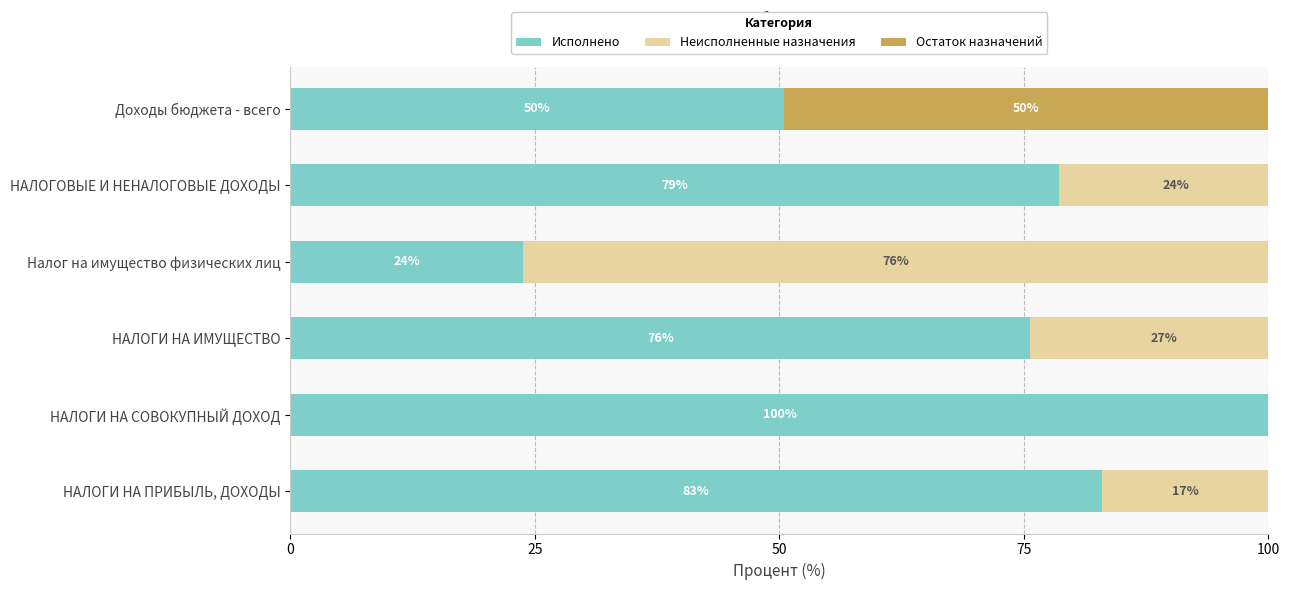

Which series has the largest total across all categories?

Исполнено